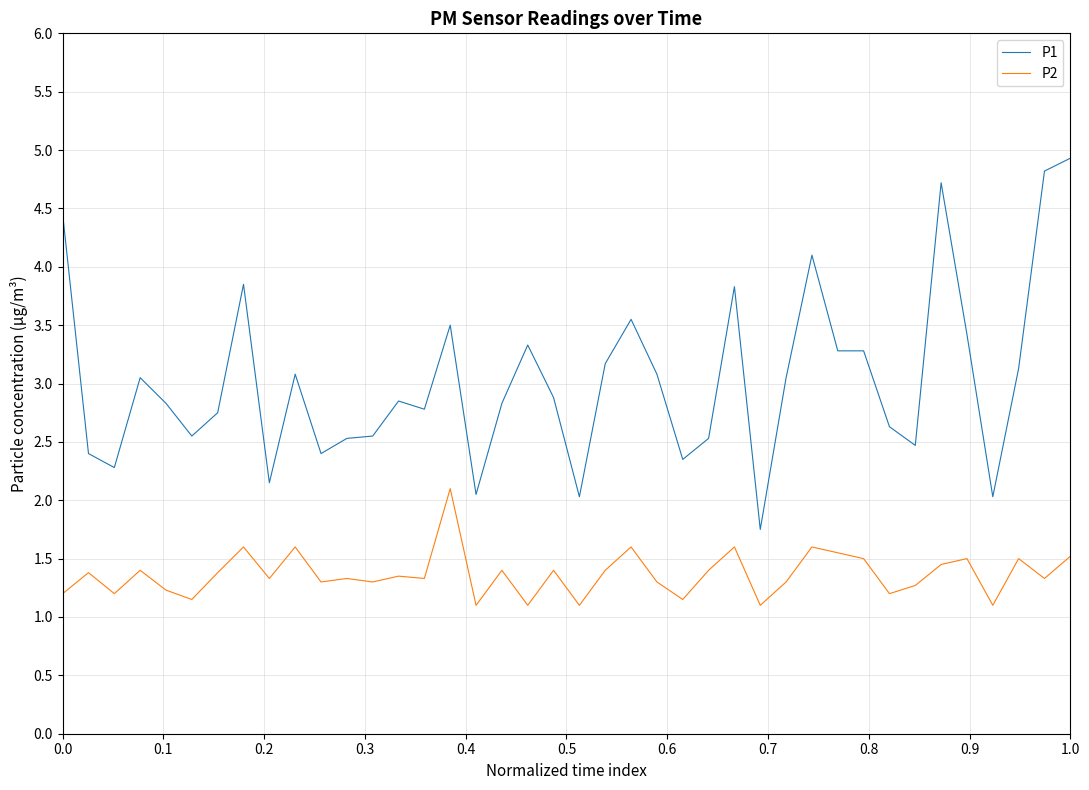

True or false: P2 and P1 cross at least once.

False